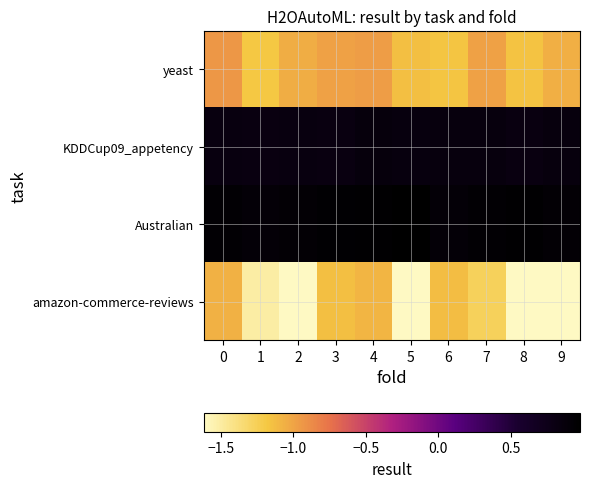

What is the spread (max minus min) of values at 1?

2.4